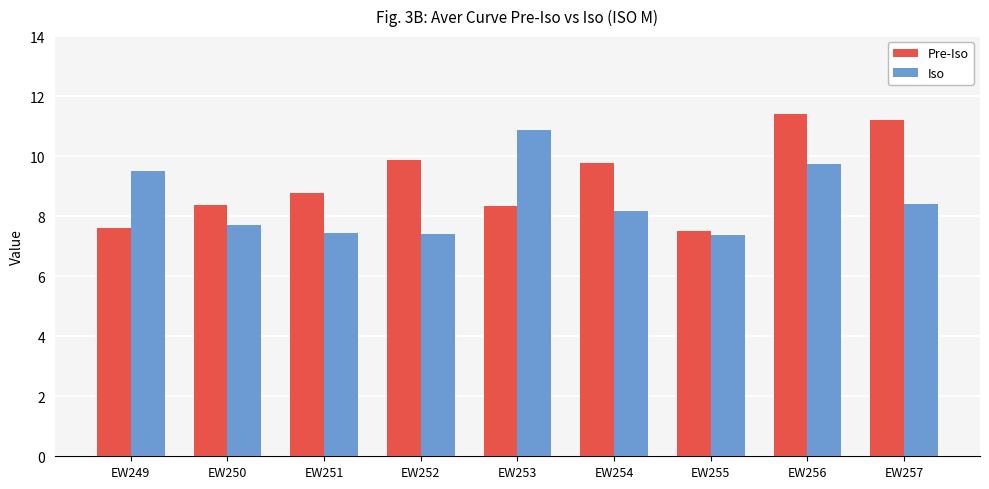

What is the highest value of the Iso series?

10.9